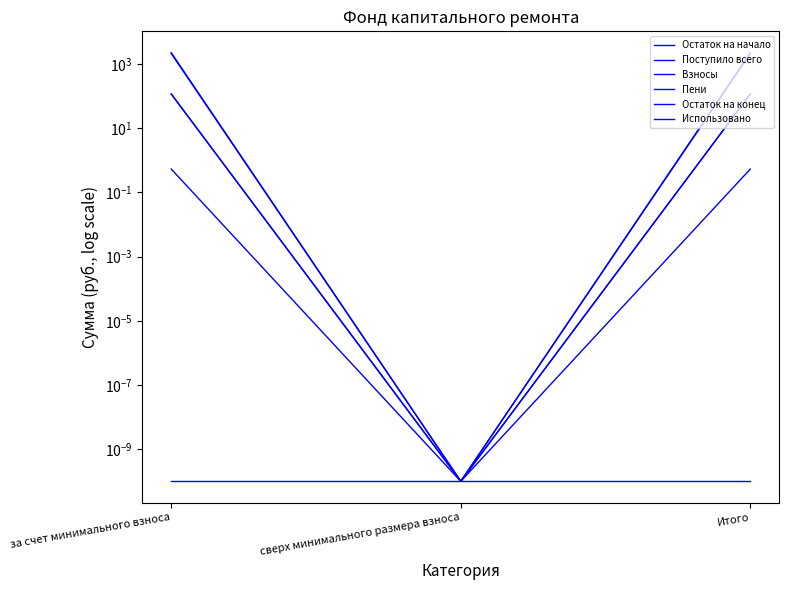

How many lines are shown in the chart?

6